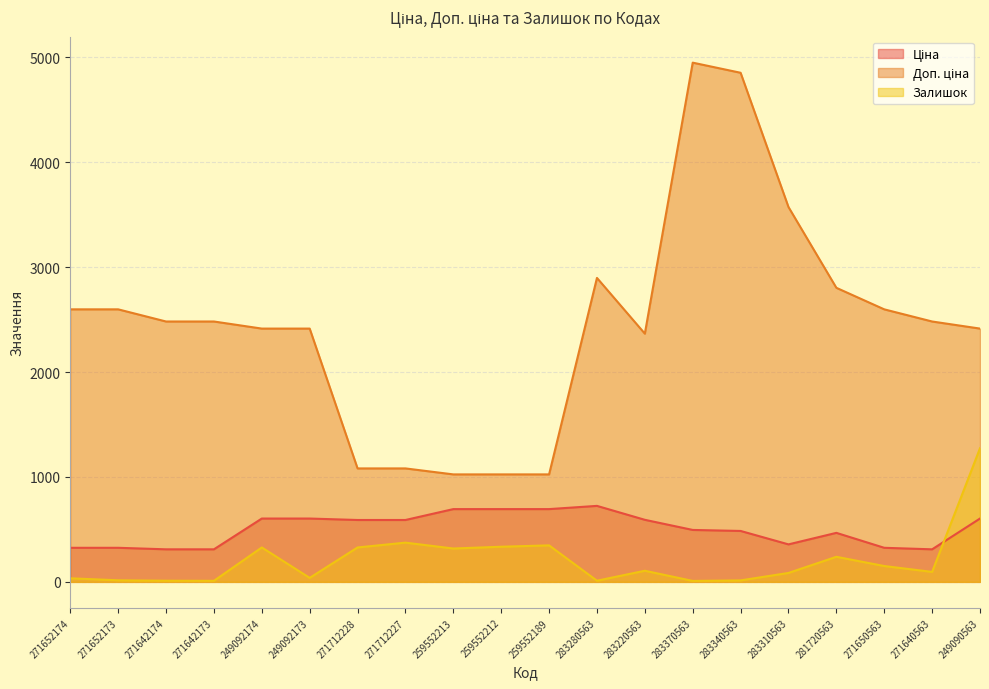

At 283340563, list the series in order from smallest to largest.

Залишок, Ціна, Доп. ціна